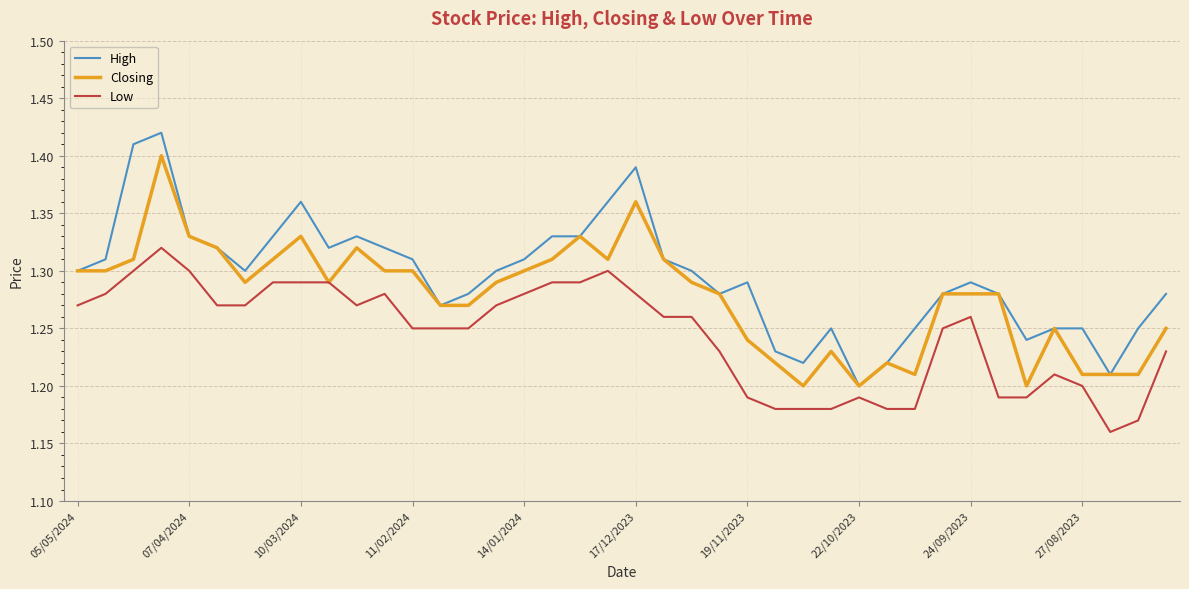

Which series has the largest range (max minus min)?

High